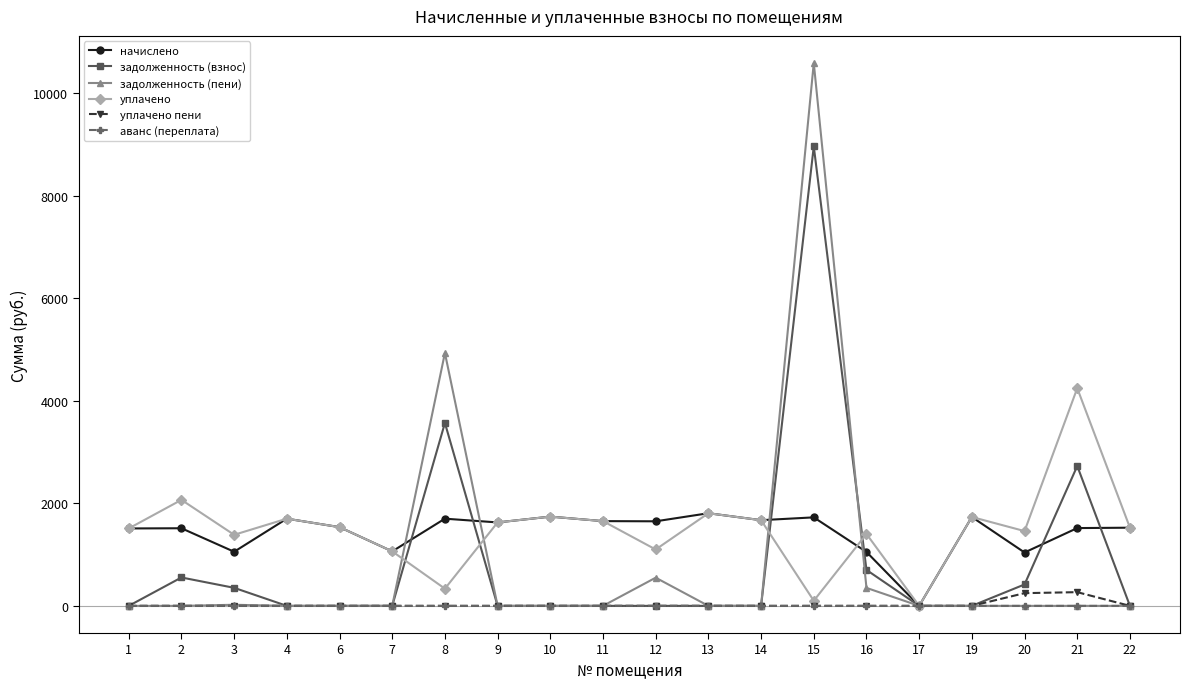

Which label corresponds to the largest value in the chart?

15